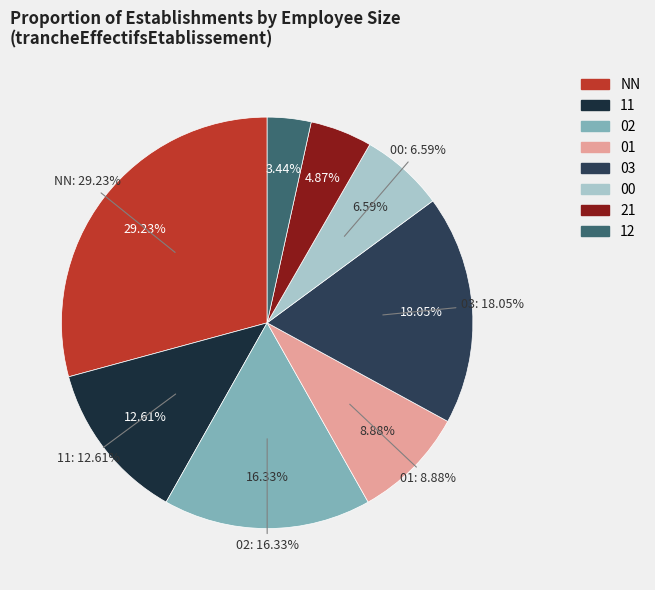

Is 11 the majority of the pie?

No